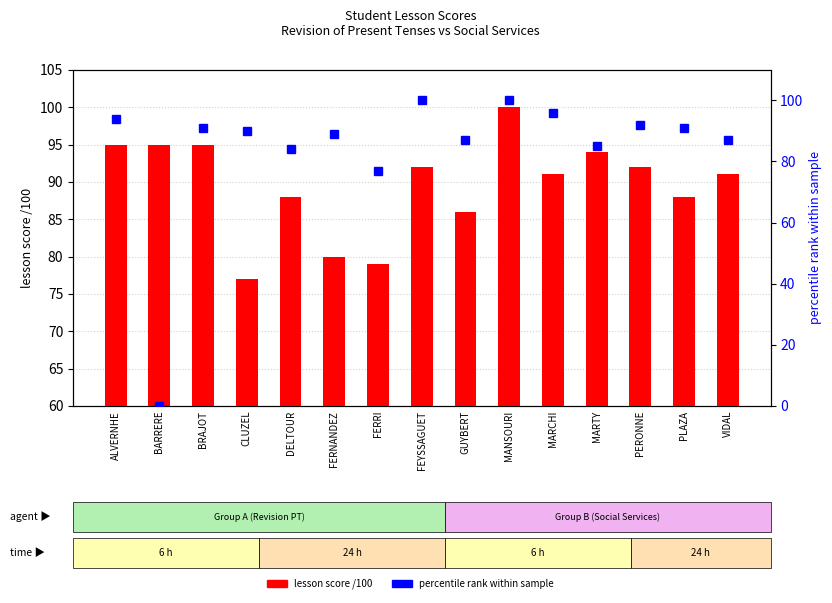

Are the bars horizontal?

No